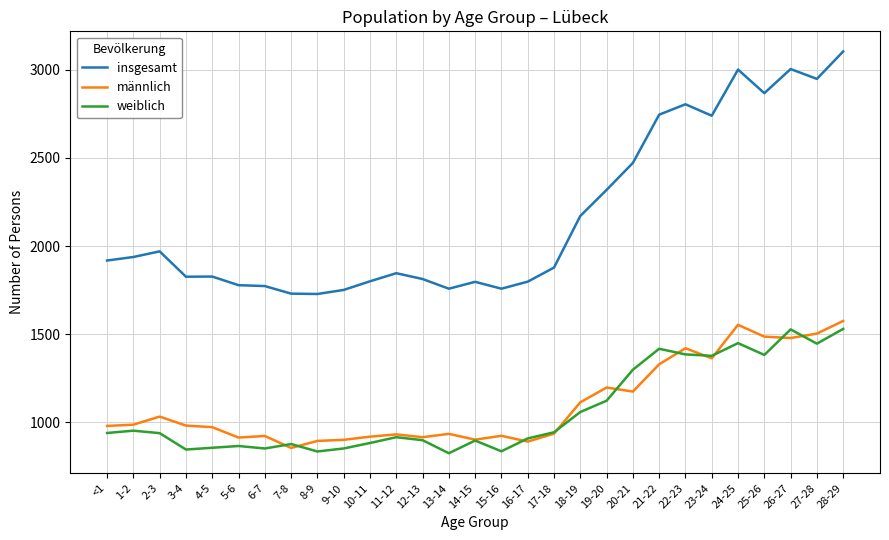

What is the difference between the maximum and second lowest values in the männlich series?

685